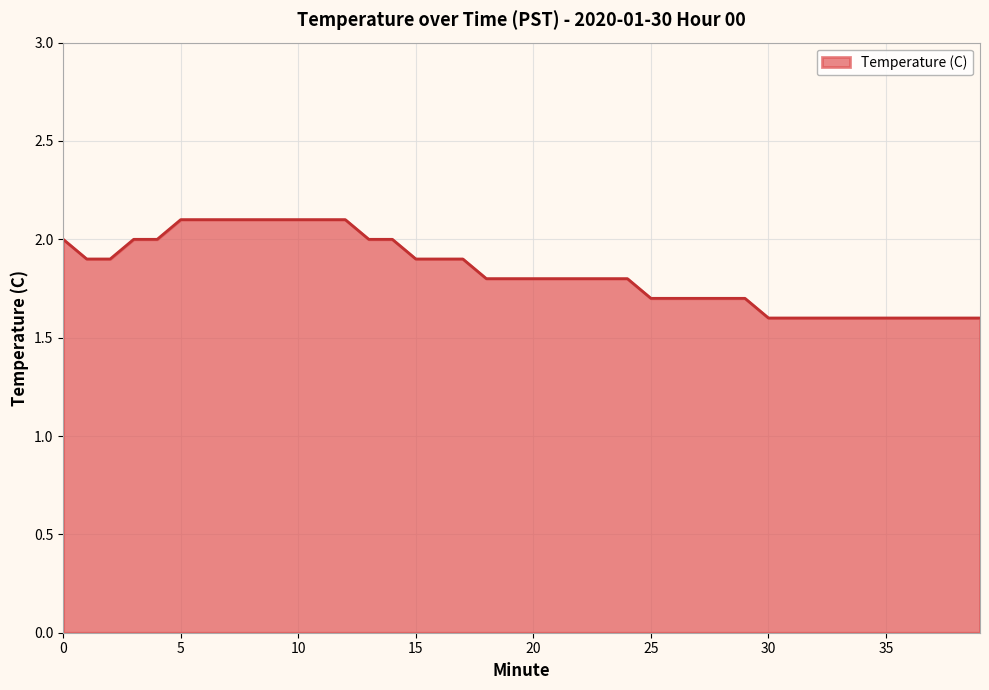

What is the maximum value shown in the chart?

2.1